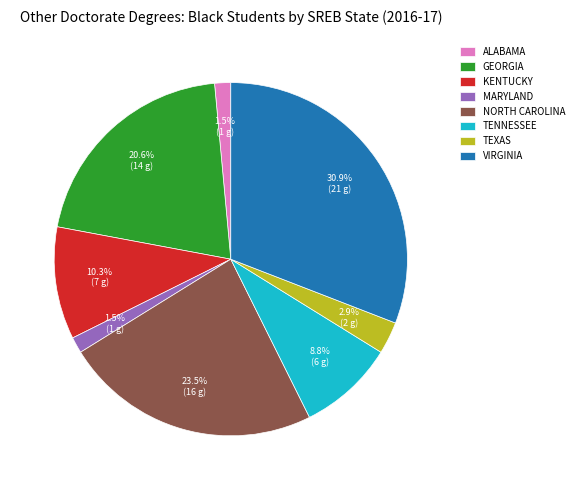

Is there a majority slice in this chart?

No